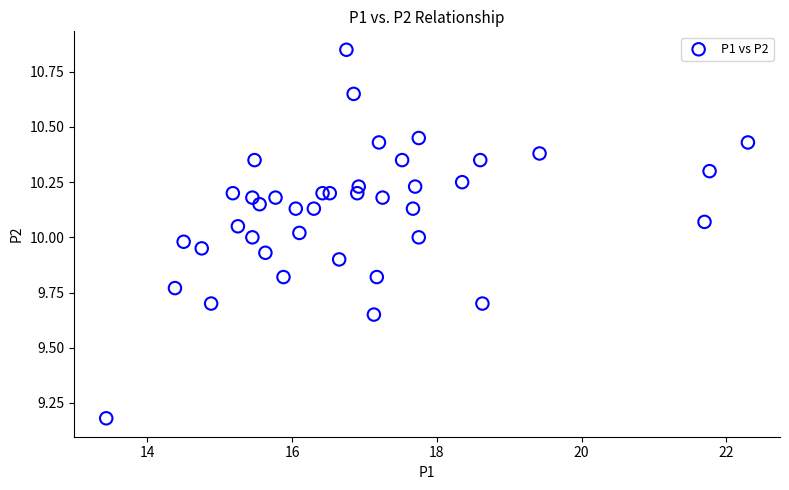

What is the range of Y values (max minus min)?

1.7